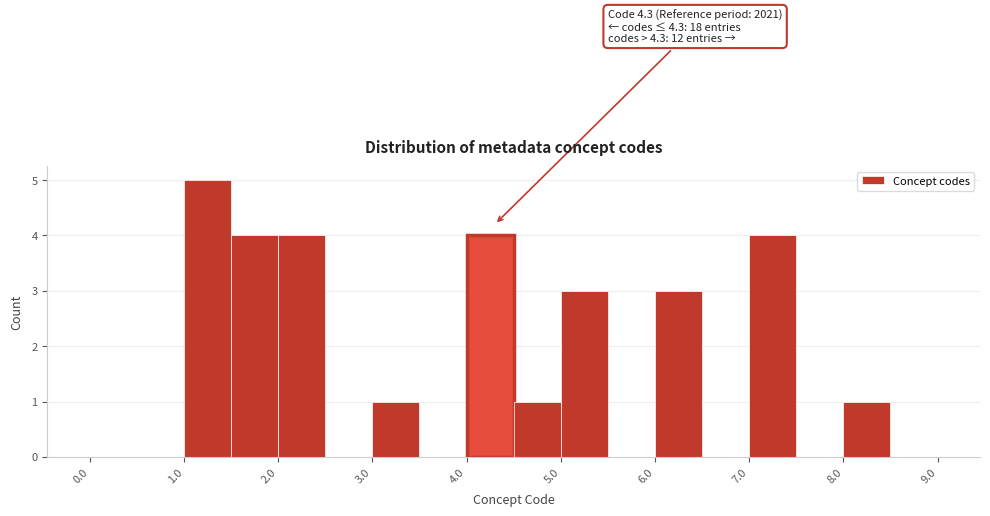

Over which range of the x-axis is the bar tallest?

1.0 to 1.5